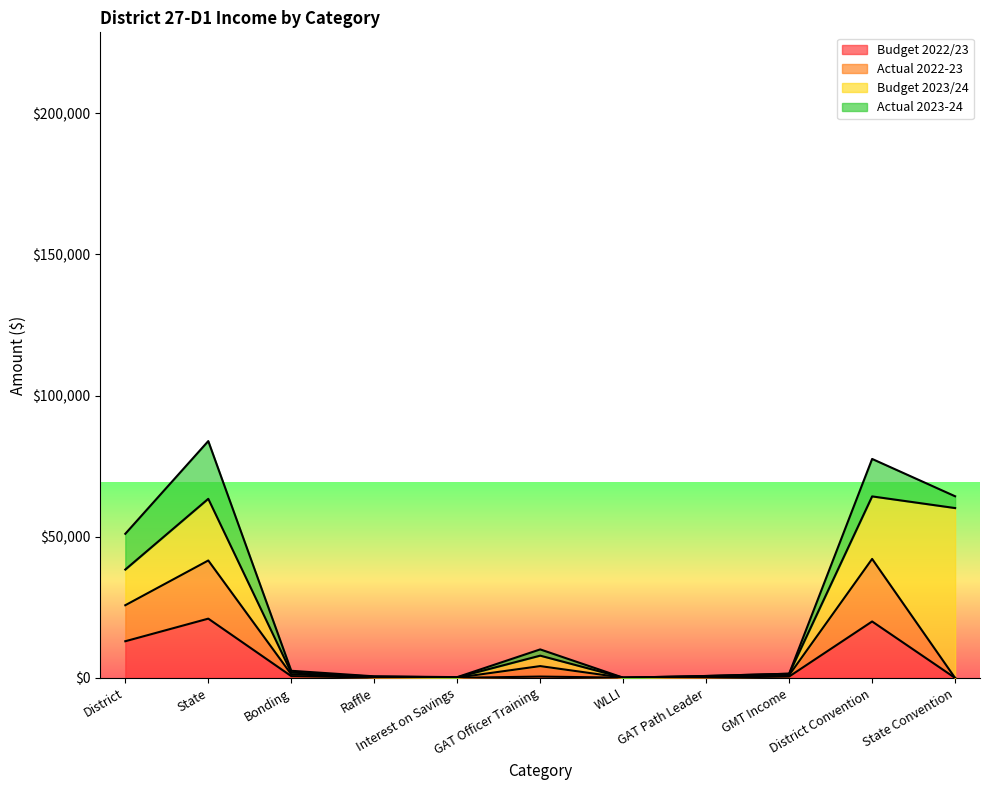

True or false: Actual 2022-23 and Budget 2022/23 cross at least once.

False